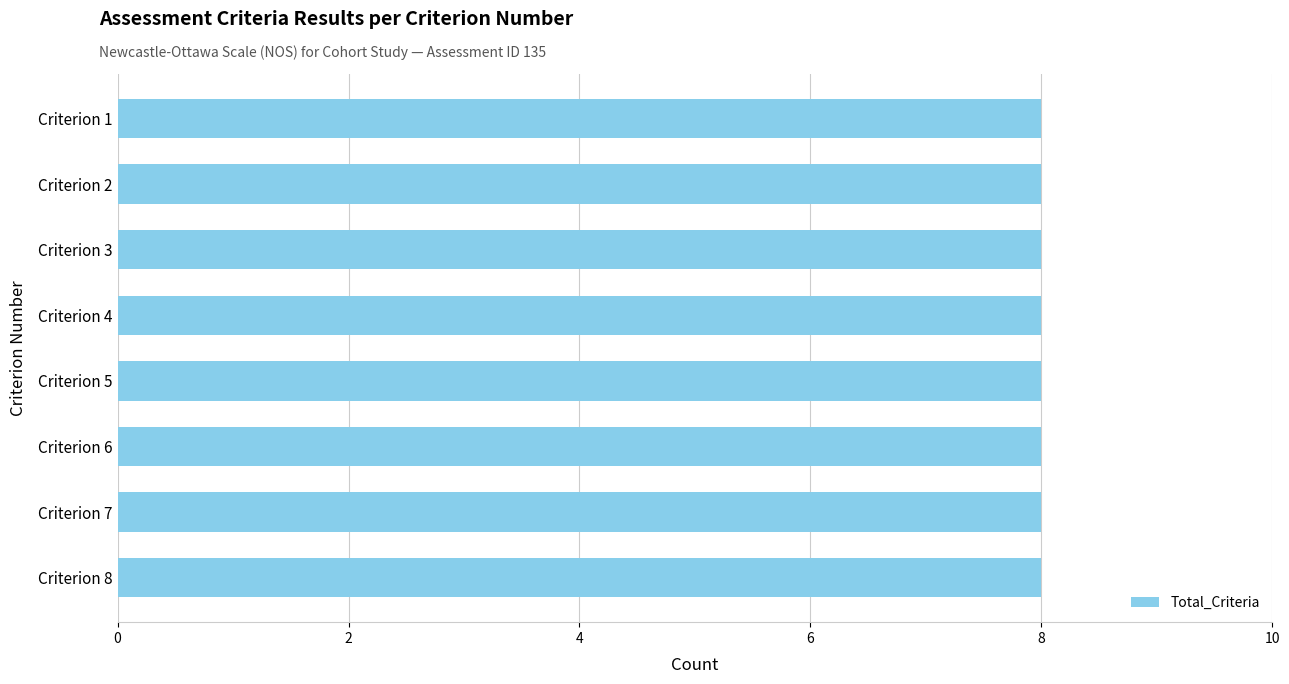

Which series has the widest spread of values?

Total_Criteria